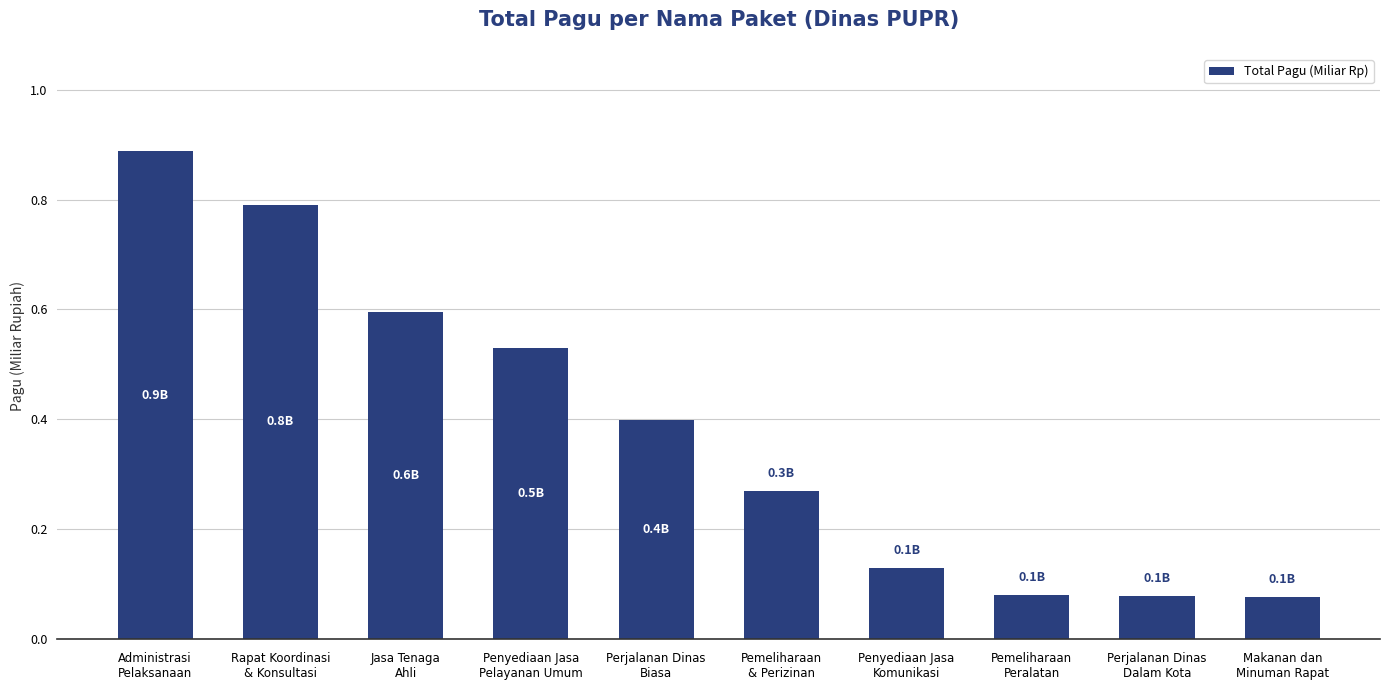

How many bars are there in total?

10